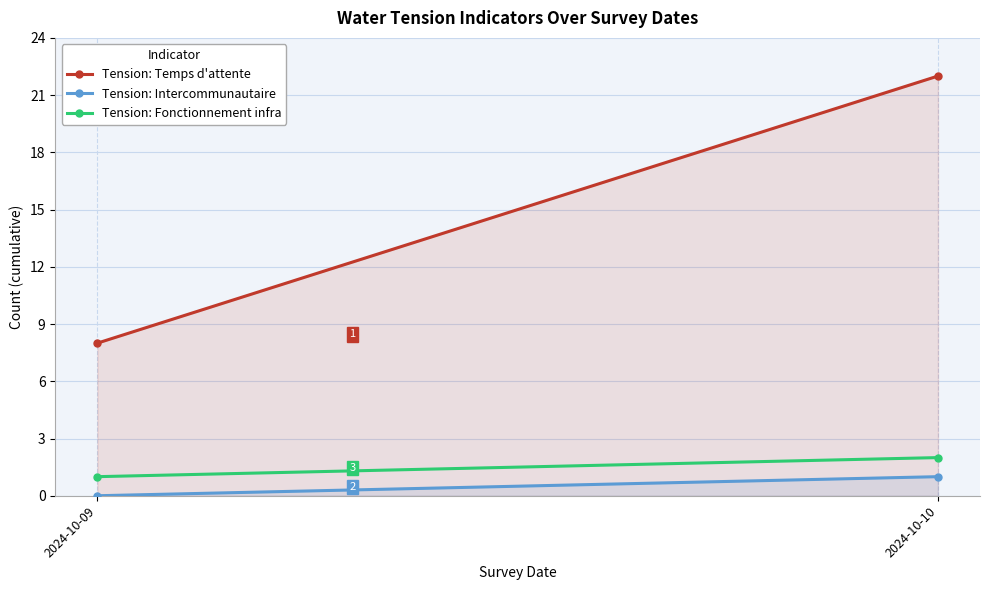

How many values in Tension: Intercommunautaire are above zero?

1